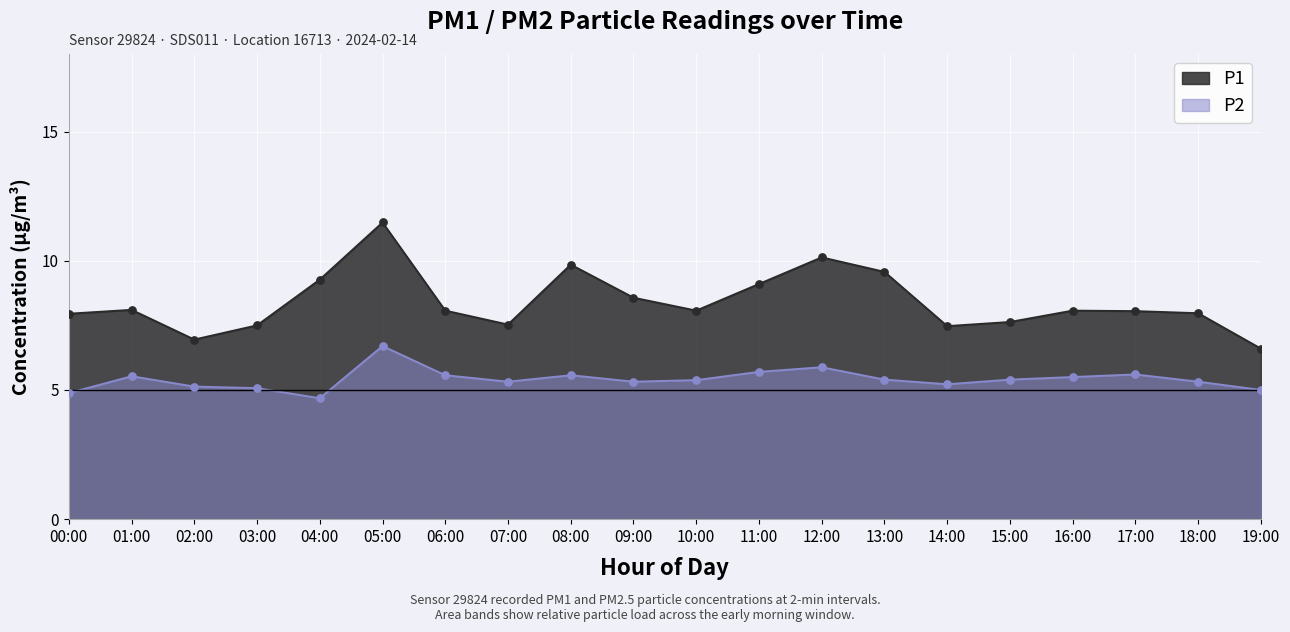

Which series contains the highest Y value?

P1